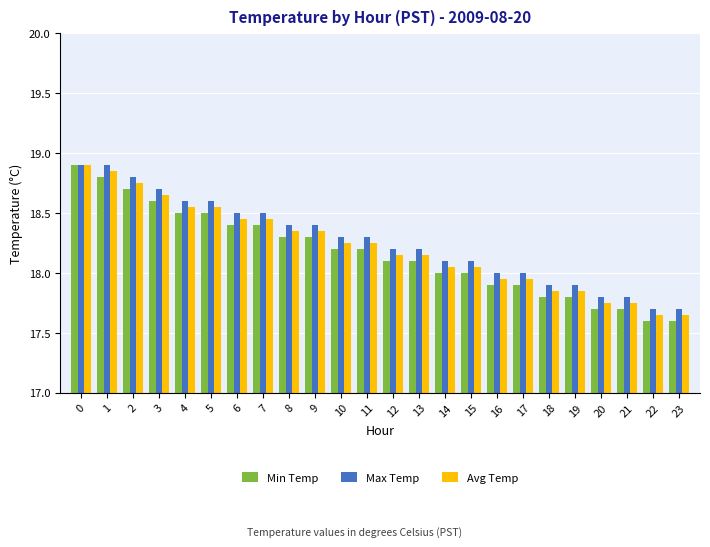

The Avg Temp series shows 17.6 at 22. True or false?

True